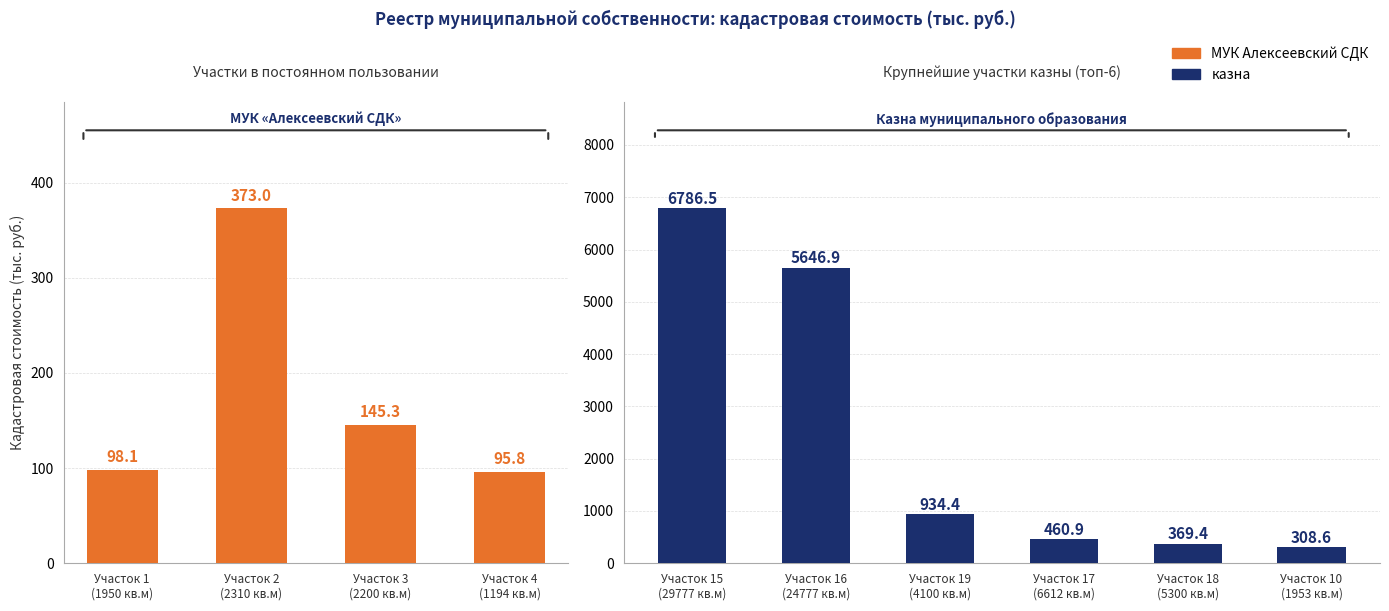

Are the bars grouped side by side (vs. stacked)?

No